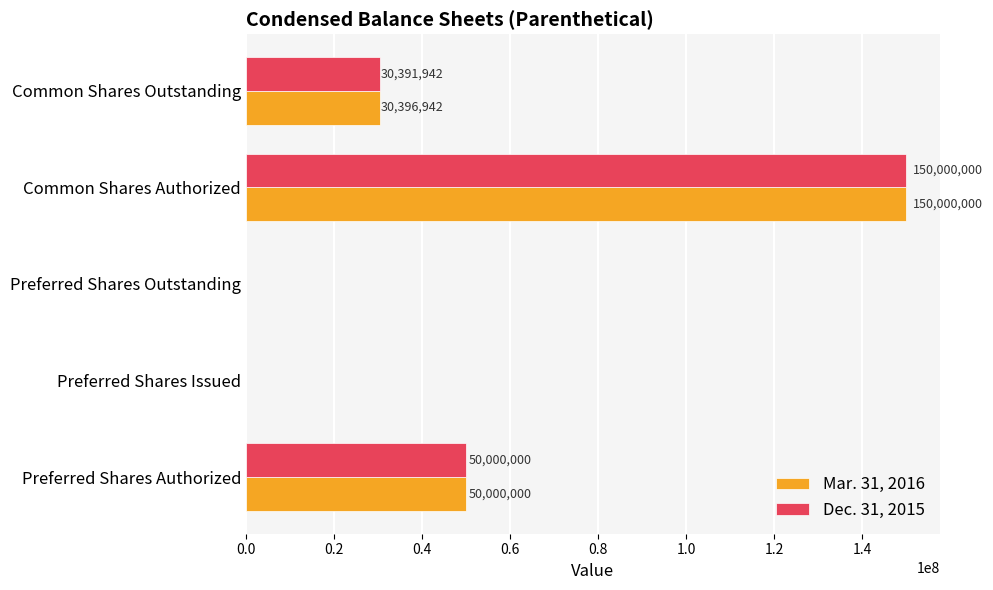

At which label is Dec. 31, 2015 closest to 75000000?

Preferred Shares Authorized